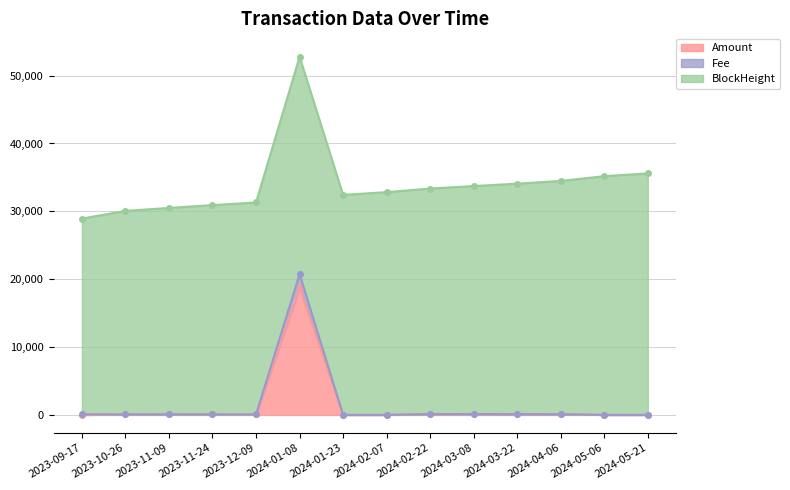

True or false: Fee and Amount cross at least once.

False